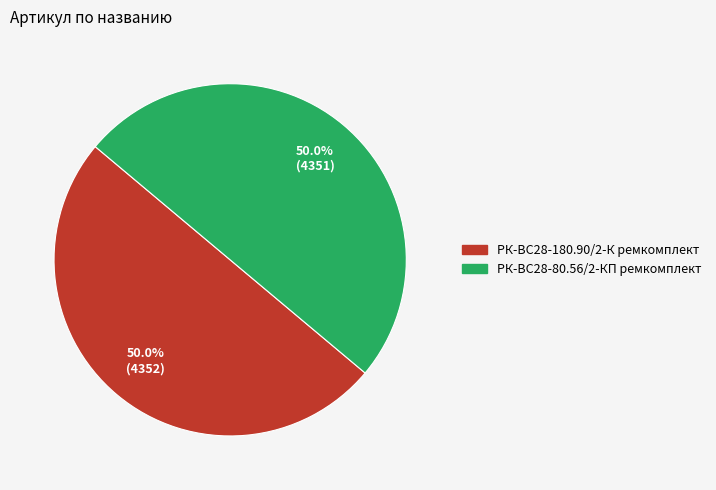

Combined, do РК-ВС28-180.90/2-К ремкомплект and РК-ВС28-80.56/2-КП ремкомплект account for over 50%?

Yes